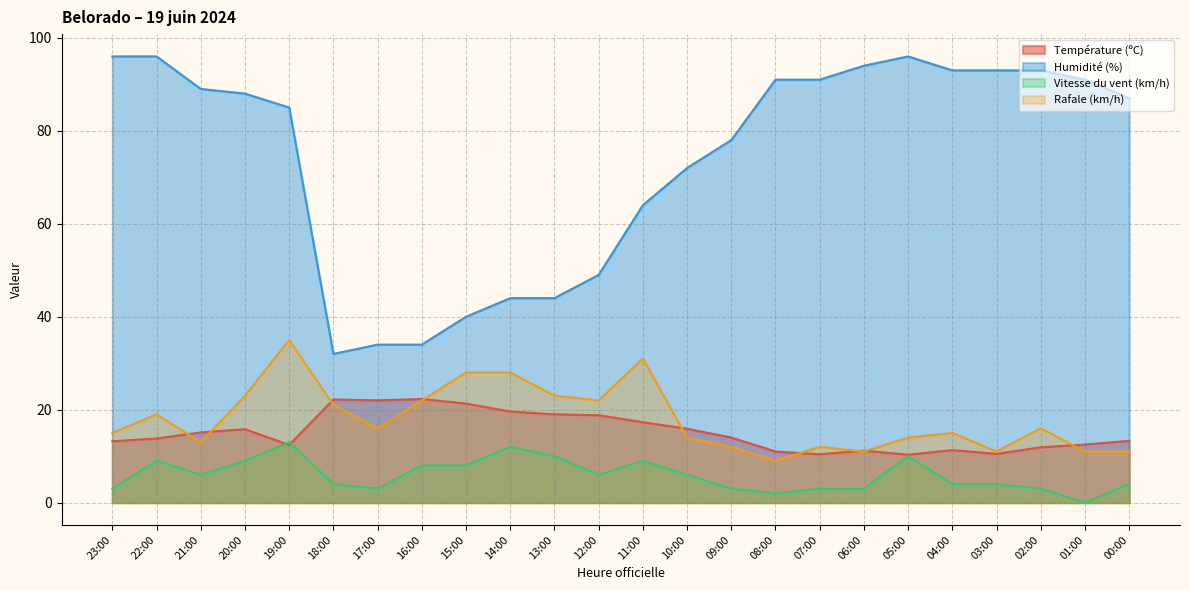

Where is Humidité (%) nearest to the value 64?

11:00